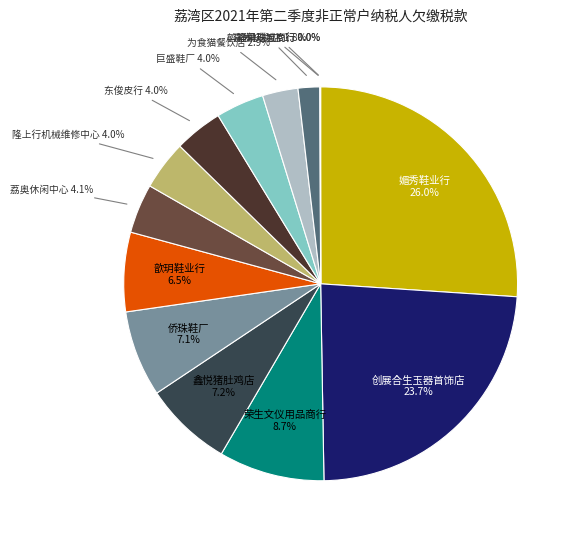

What is the ratio of the value at 隆上行机械维修中心 to the value at 荣生文仪用品商行?

0.5